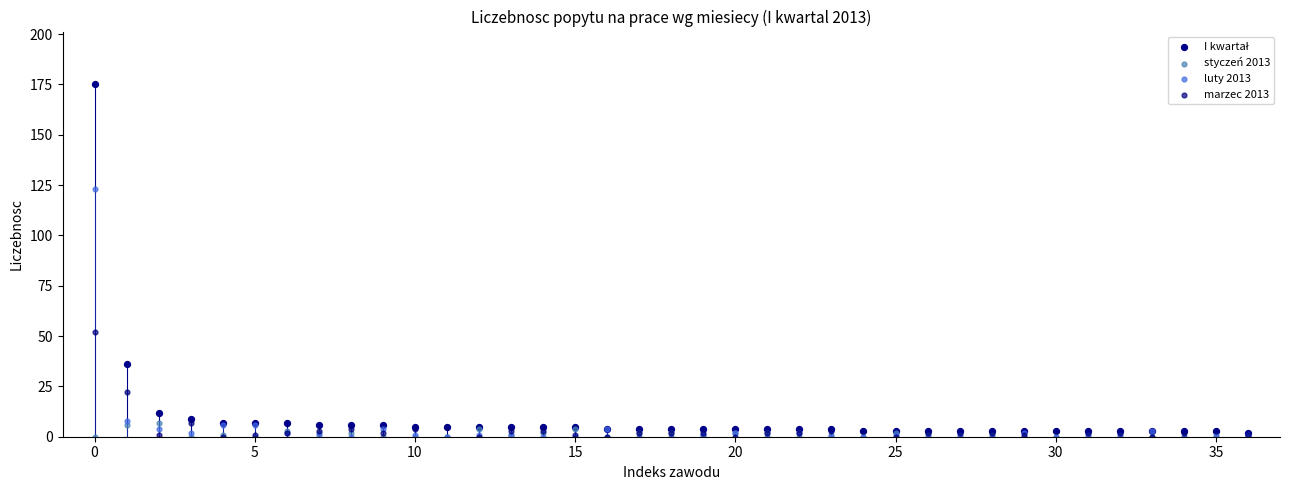

In the luty 2013 series, what Y value is closest to 61?

8